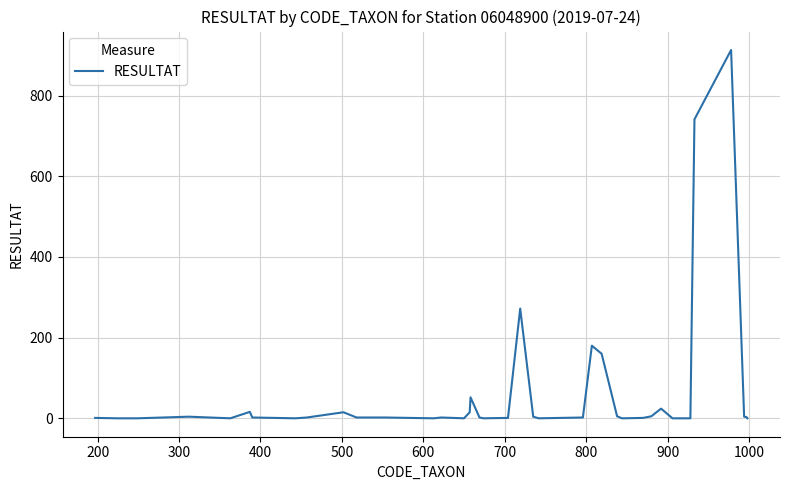

What is the greatest value displayed?

913